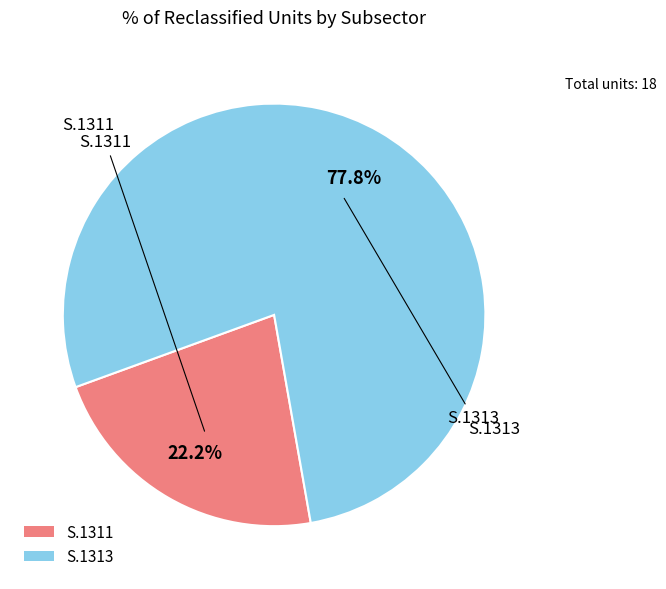

True or false: S.1313 accounts for 78% of the total.

True